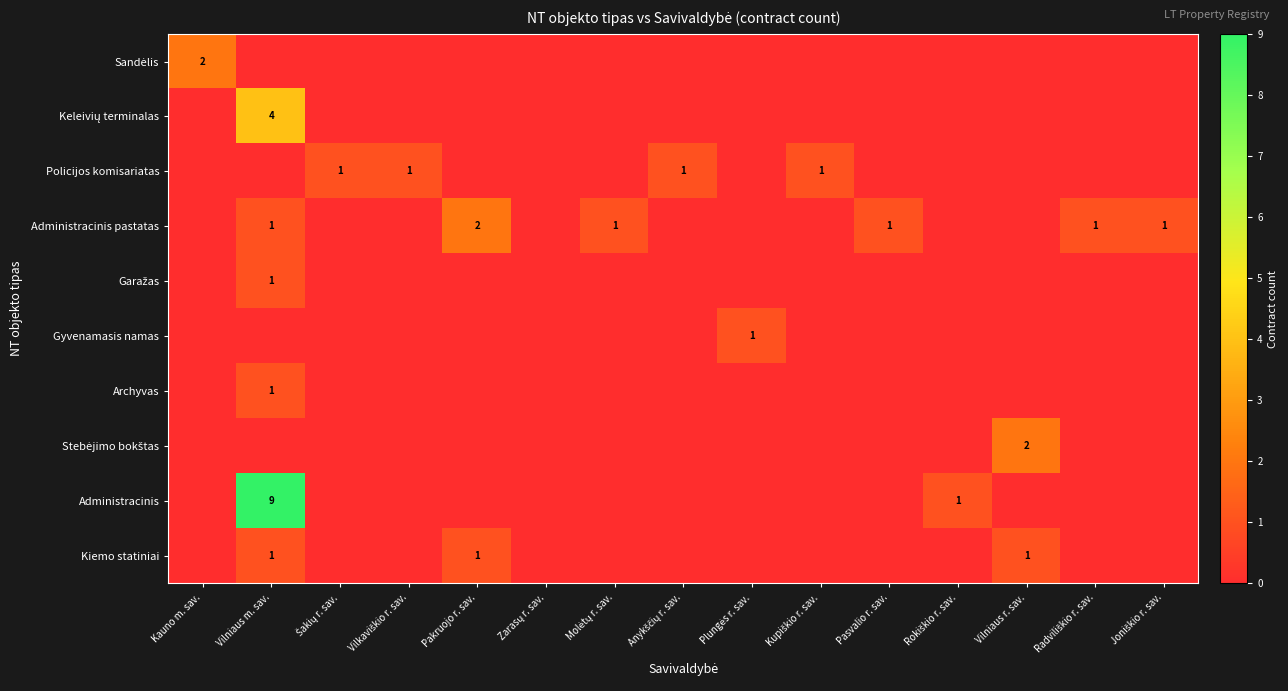

How many distinct data groups are displayed?

10